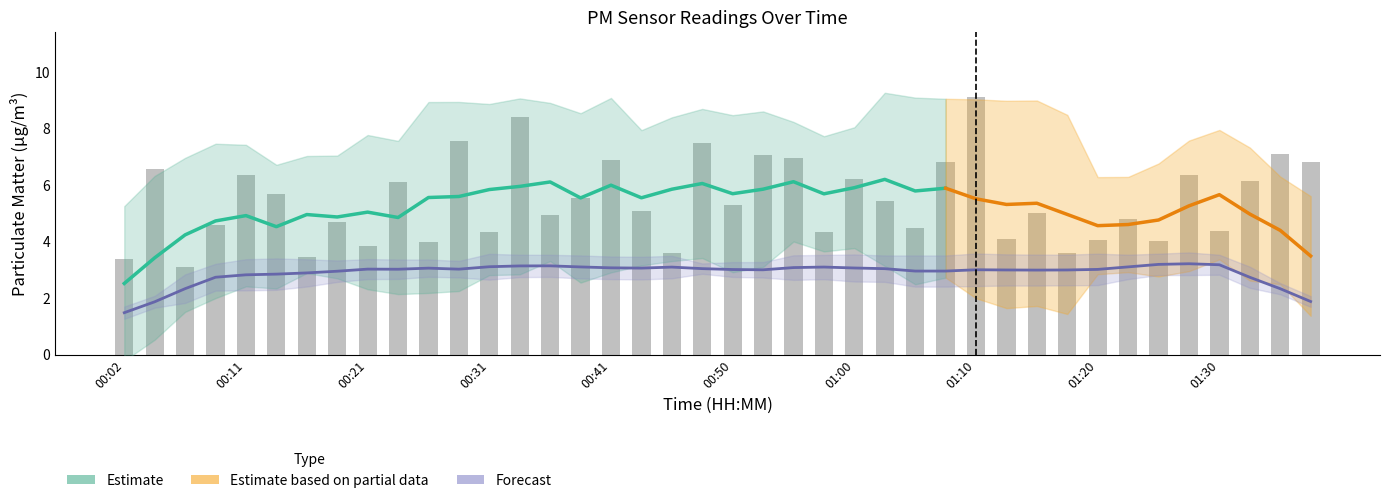

What is the label of the 25th bar from the right?

00:38